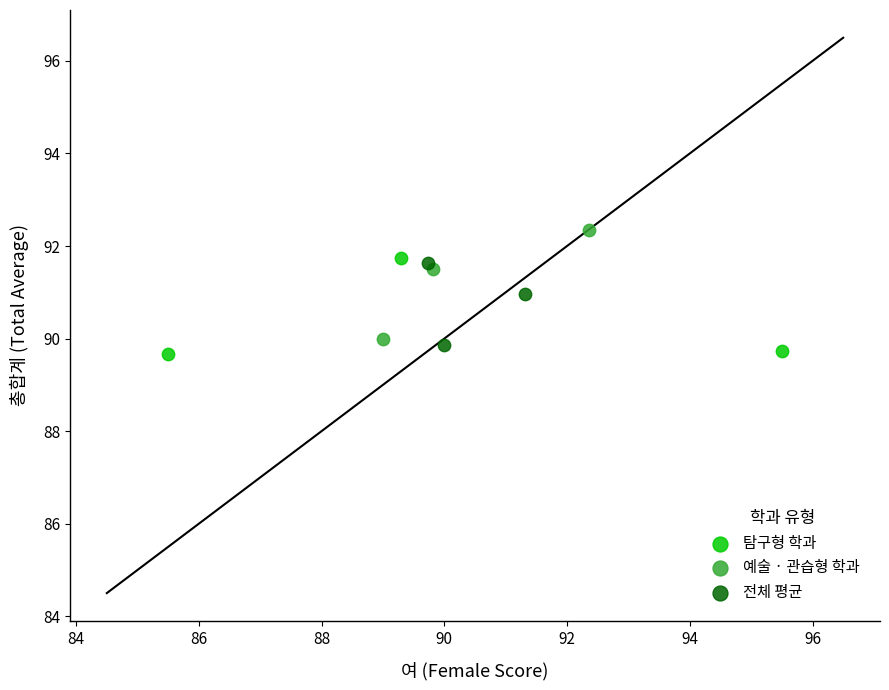

Which series reaches the maximum Y coordinate?

예술 · 관습형 학과